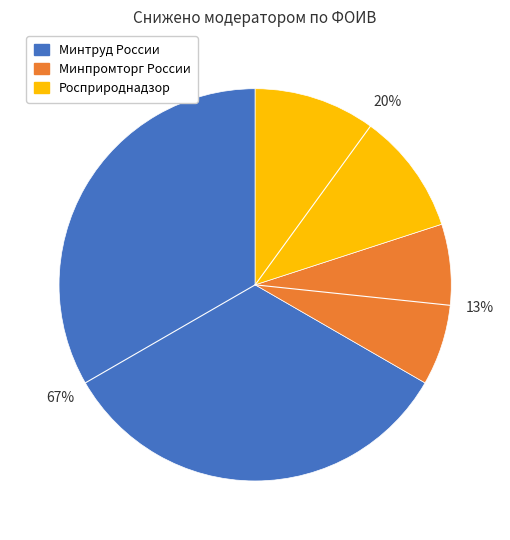

Is there a majority slice in this chart?

Yes